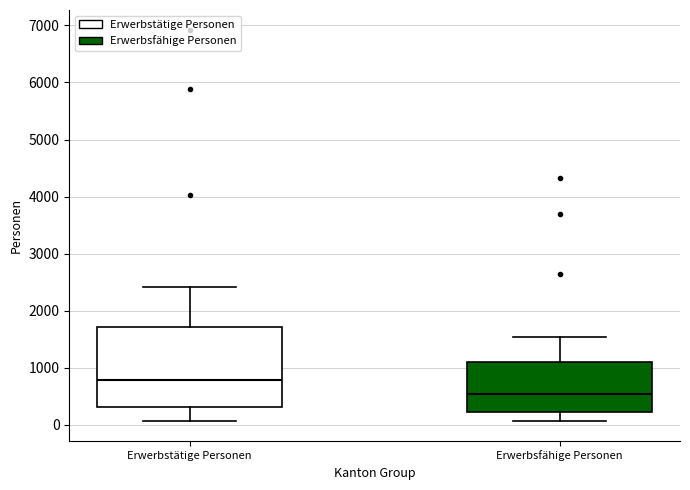

Comparing the boxes themselves (not the whiskers), which one is the tallest?

Erwerbstätige Personen